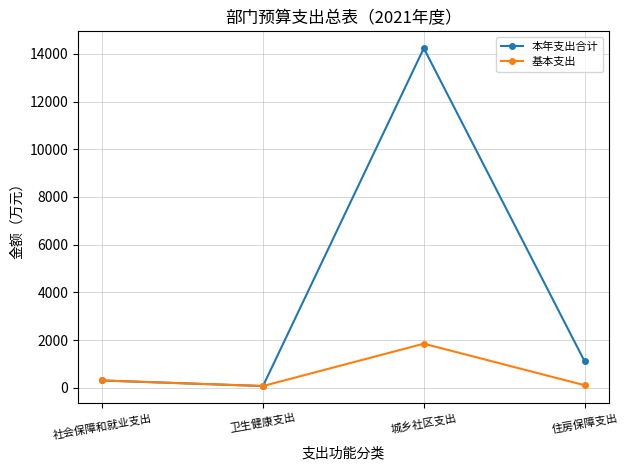

True or false: 本年支出合计 has a value of 448.1 at 住房保障支出.

False